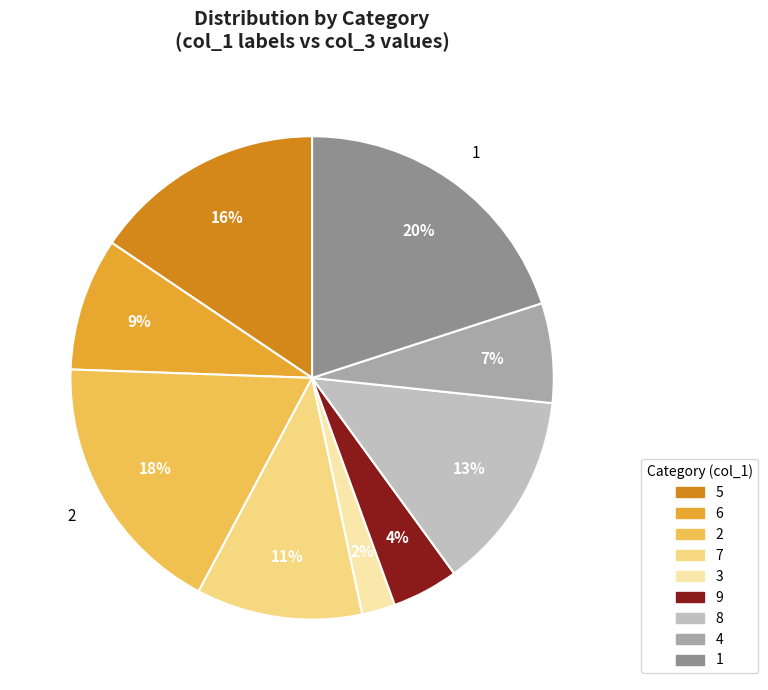

To the nearest percent, what is the difference between the largest and smallest slice percentages?

18%